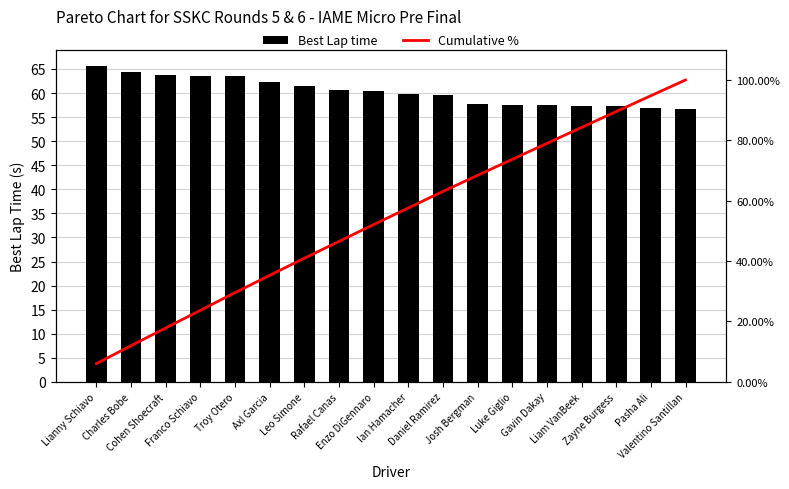

What is the difference between the Cumulative % values at Cohen Shoecraft and Valentino Santillan?

82.1